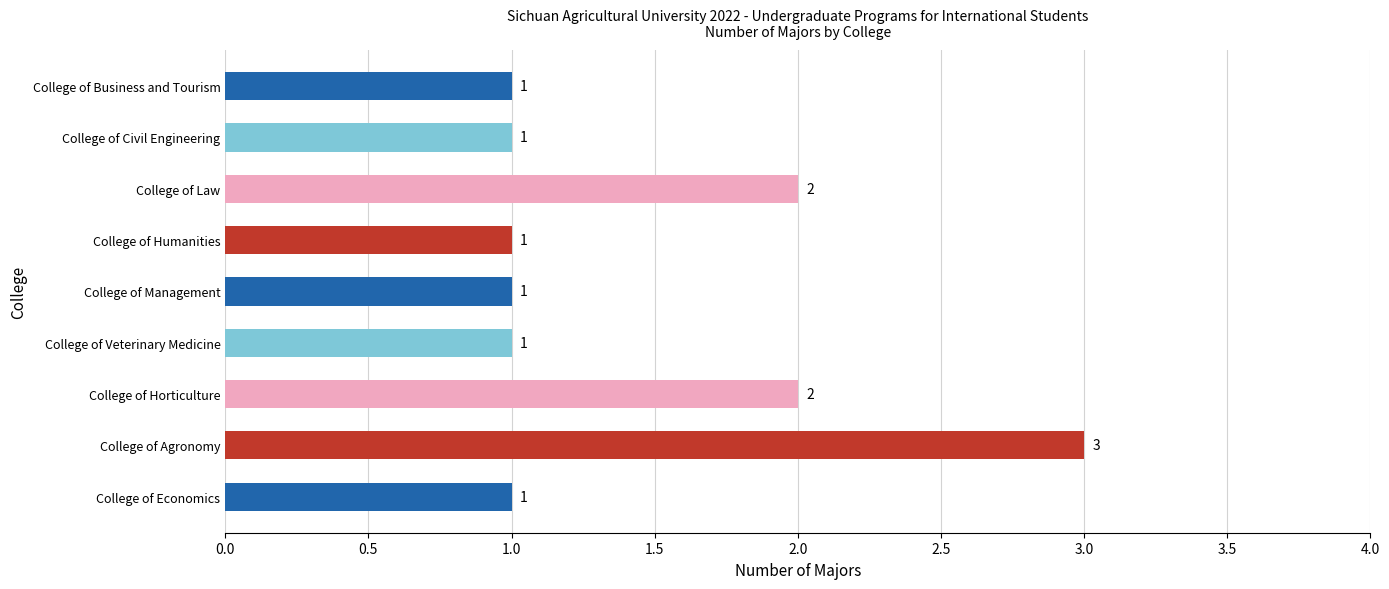

Are the bars horizontal?

Yes